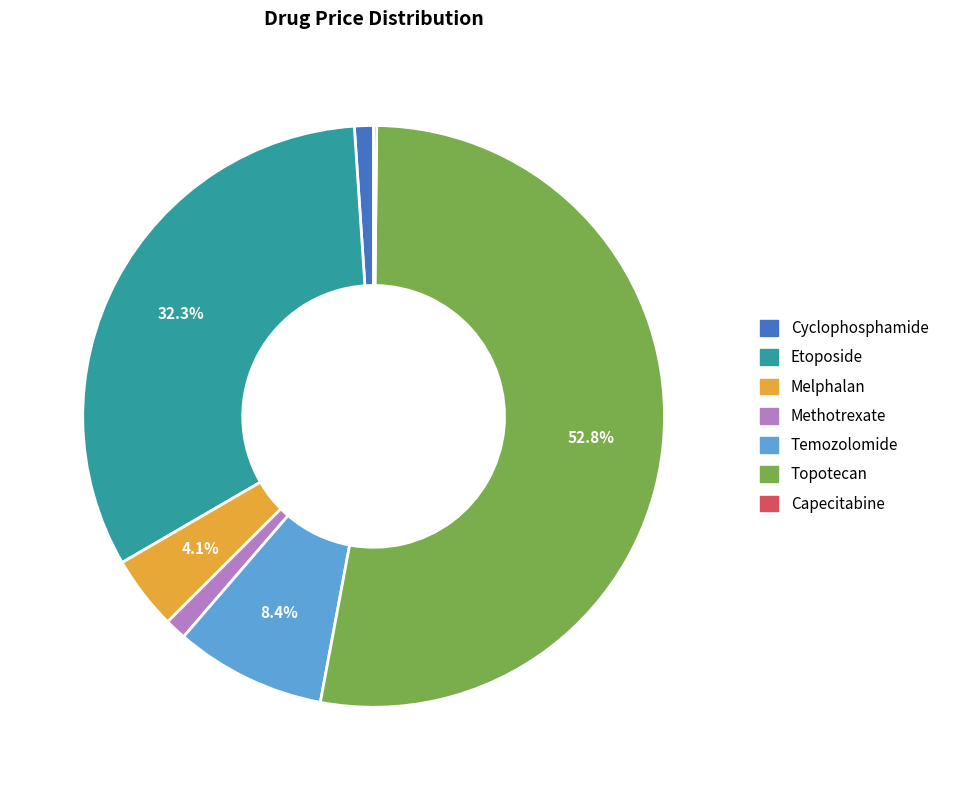

To the nearest percent, what is the average slice percentage?

14%